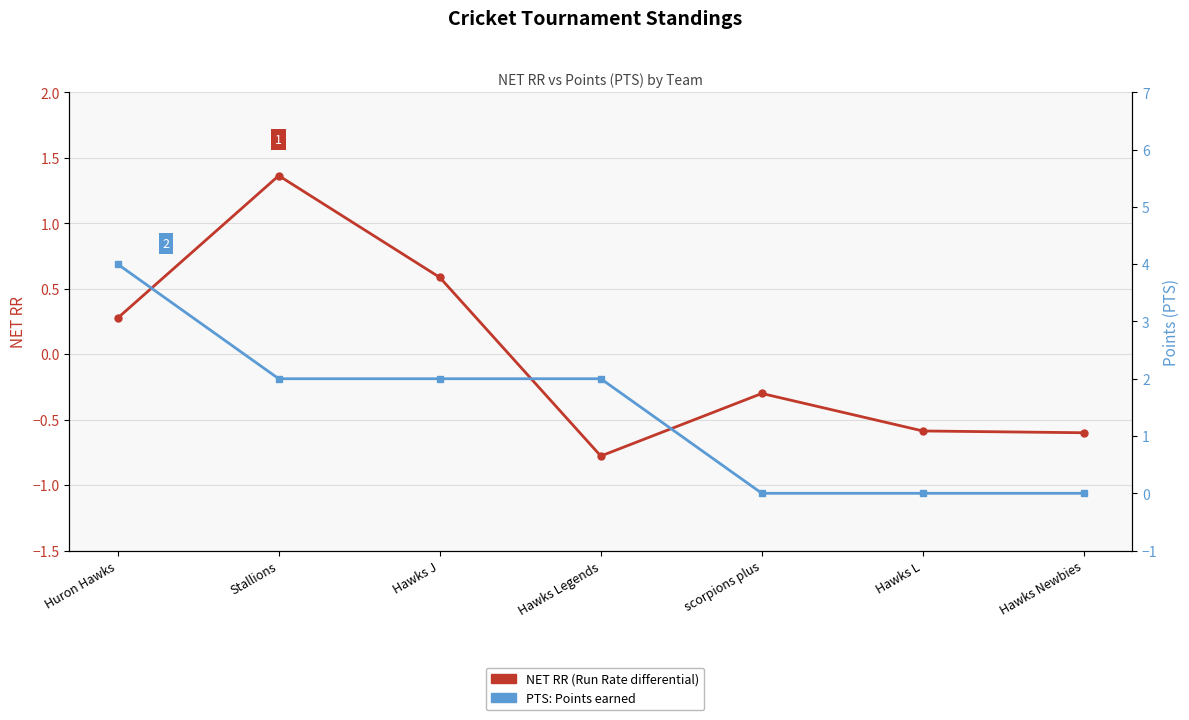

What are all the series names shown in the legend?

NET RR, PTS